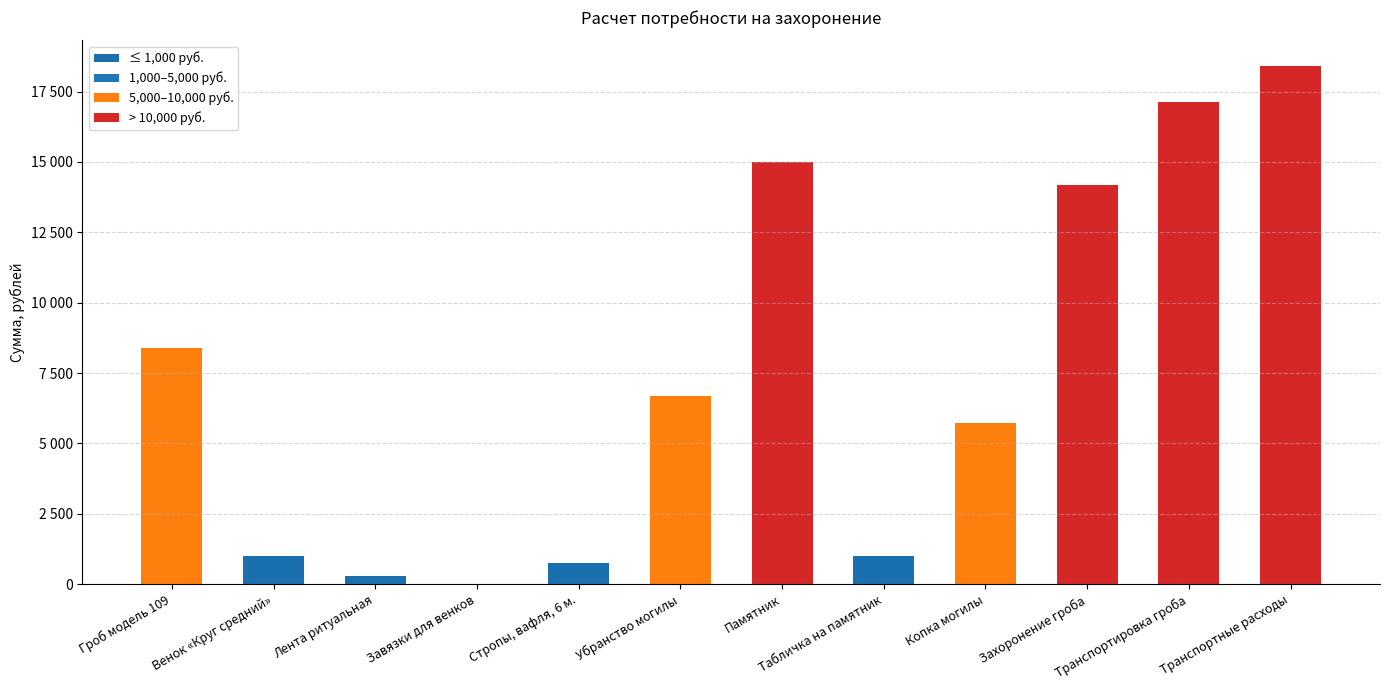

How many values exceed 6700?

5